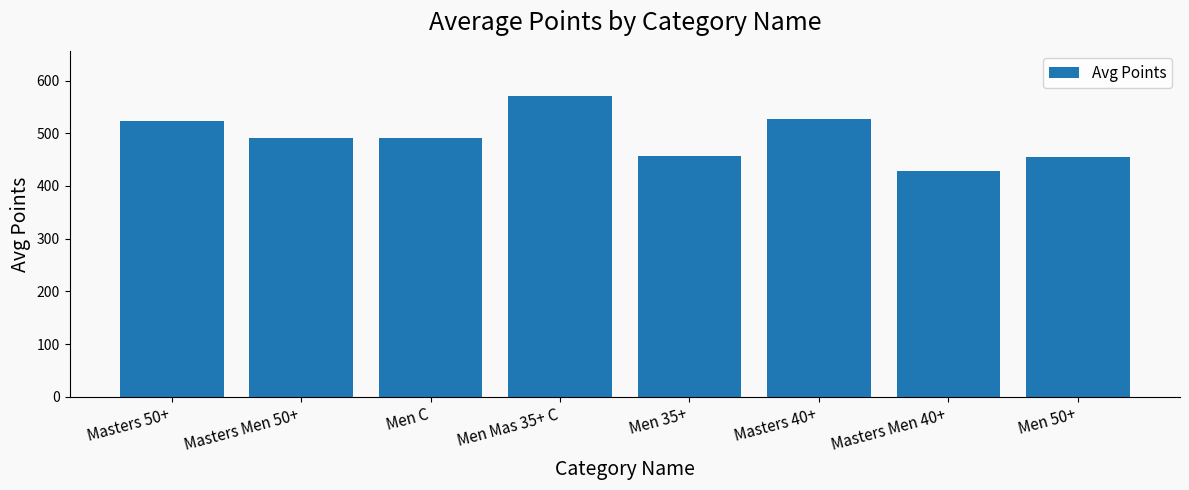

What is the sum of the values at Masters 40+ and Masters Men 50+?

1018.8